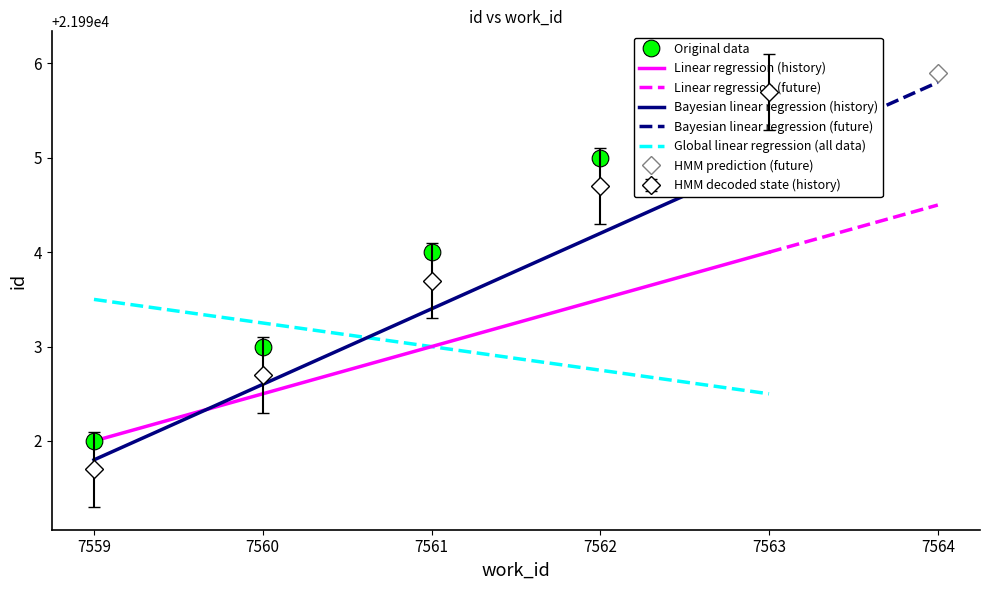

At which label is Linear regression (history) closest to 21993?

7561